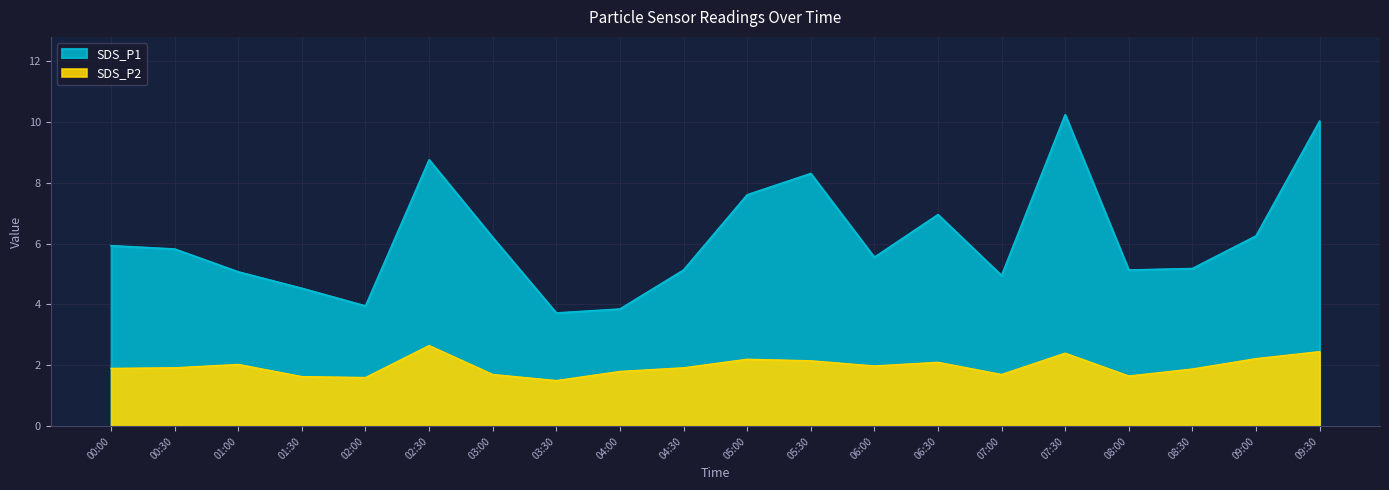

What is the approximate value of SDS_P2 at 07:30?

2.4